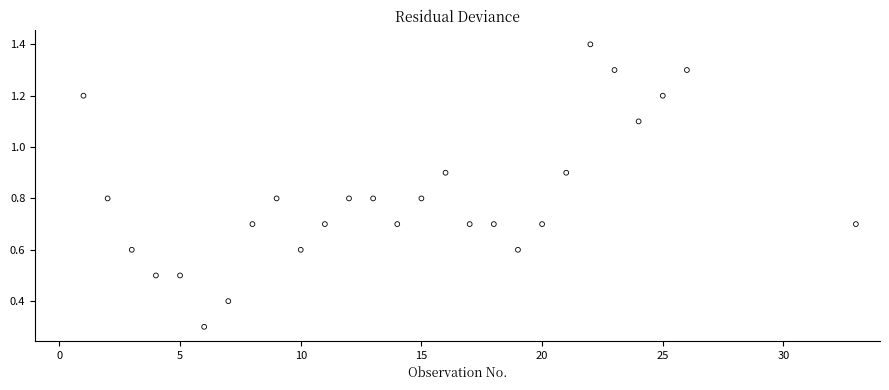

What is the range of Y values (max minus min)?

1.1